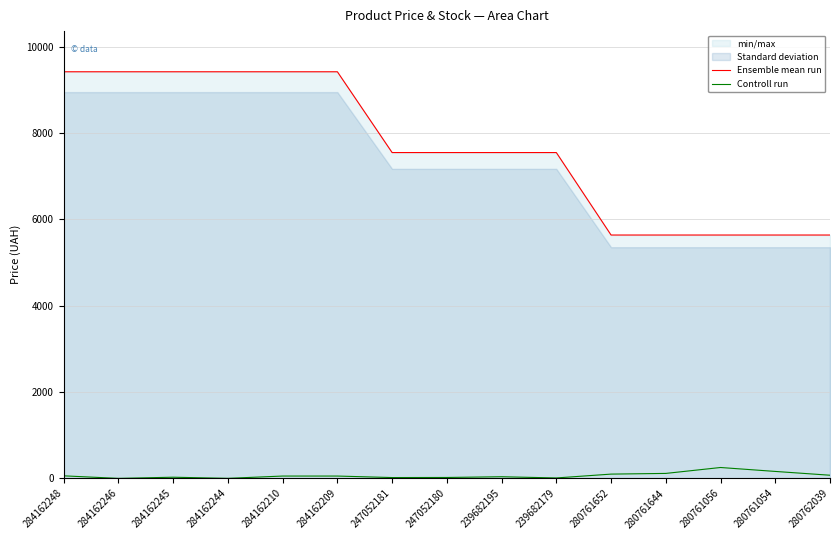

True or false: Controll run and Ensemble mean run intersect in this chart.

False